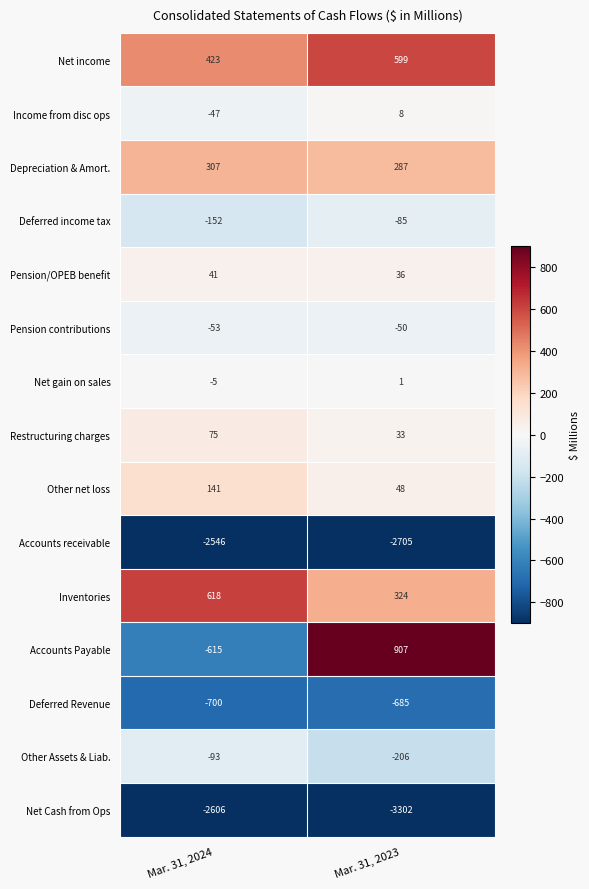

What is the average value of the Depreciation & Amort. series?

297